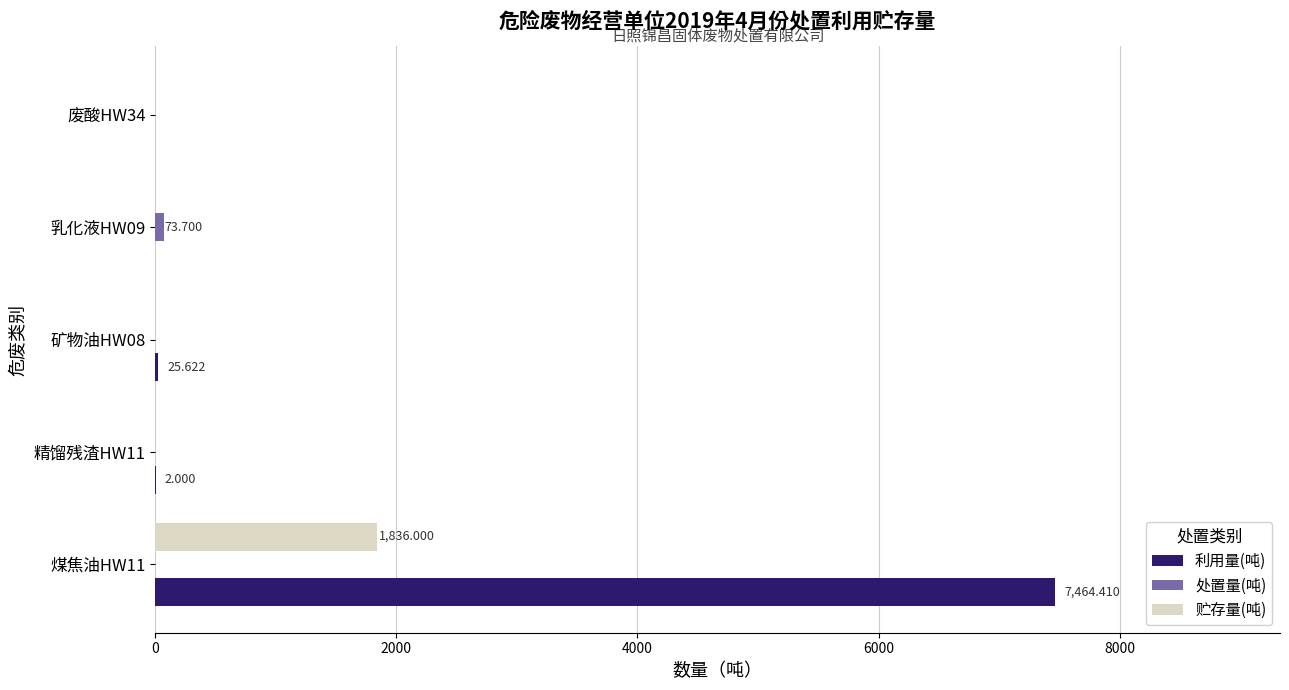

How many data points does each series have?

5